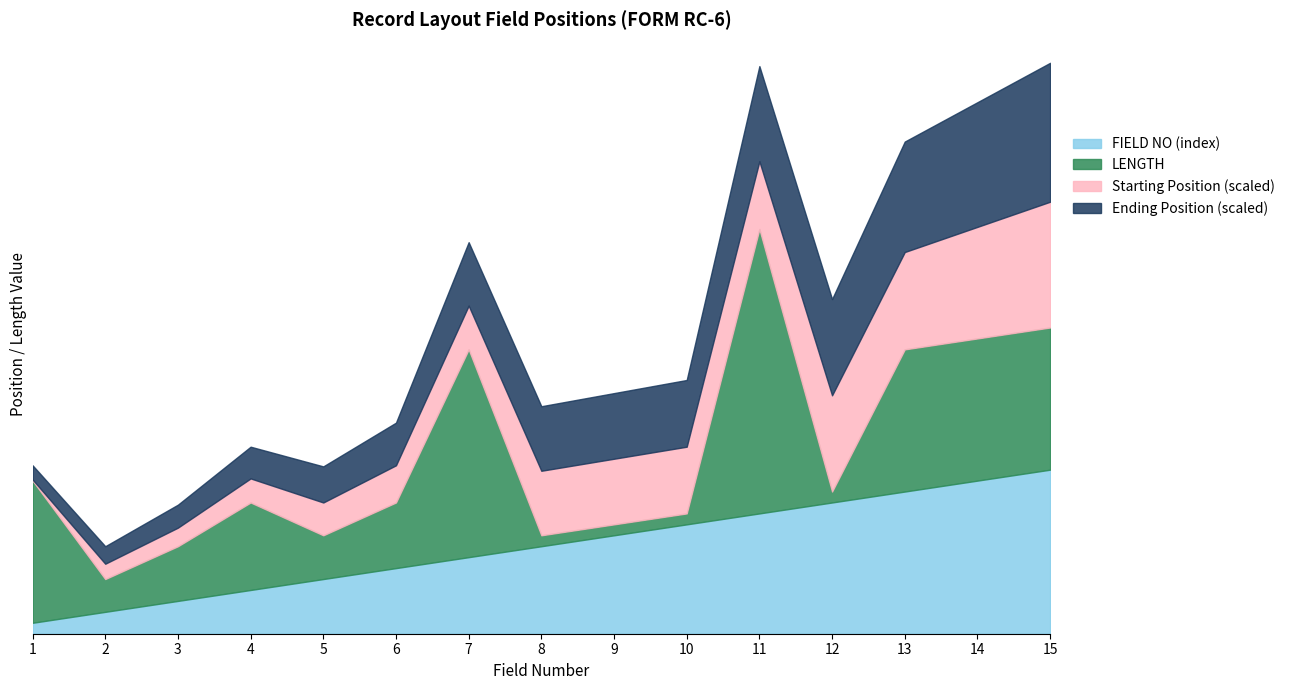

What is the value of the Ending Position point at the 1st from the left?

13